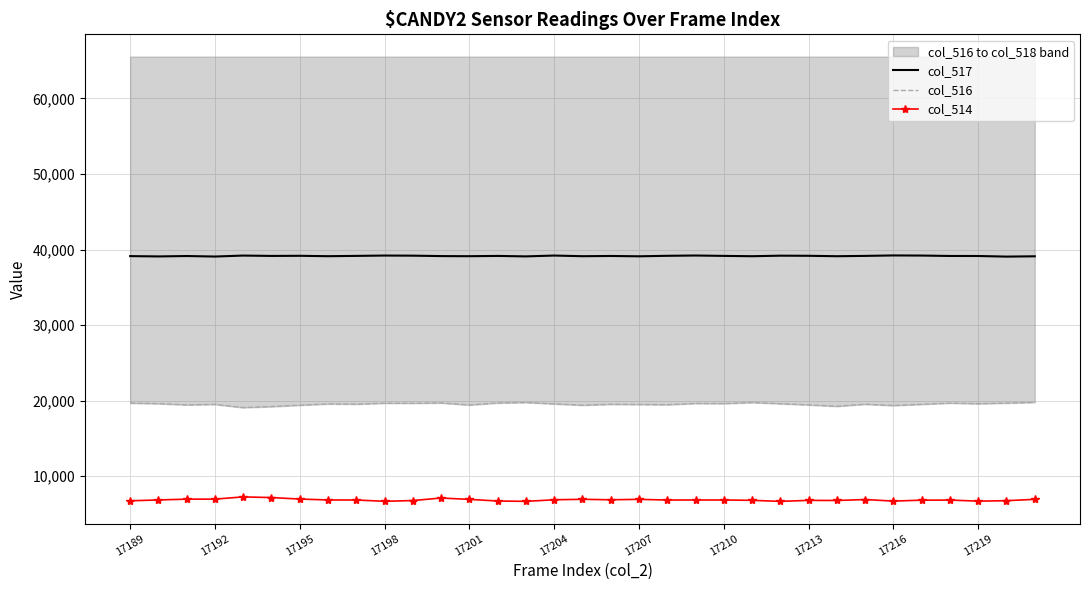

True or false: col_516 and col_517 cross at least once.

False